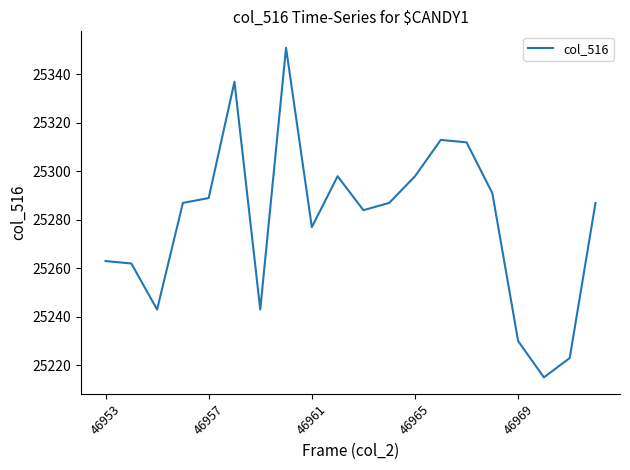

What is the difference between the maximum and minimum values?

136